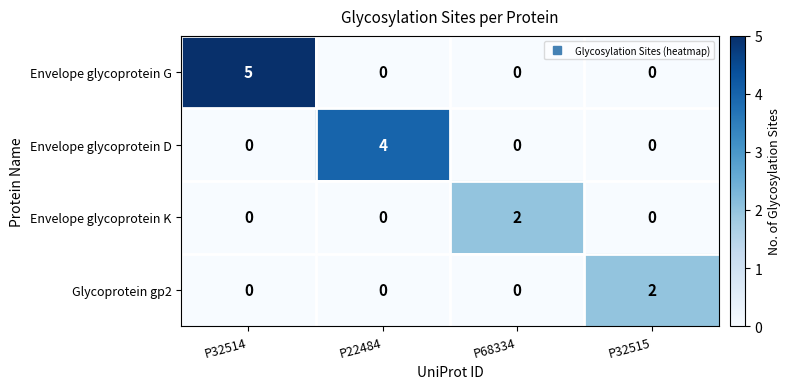

What is the approximate value of Envelope glycoprotein G at P32514?

5